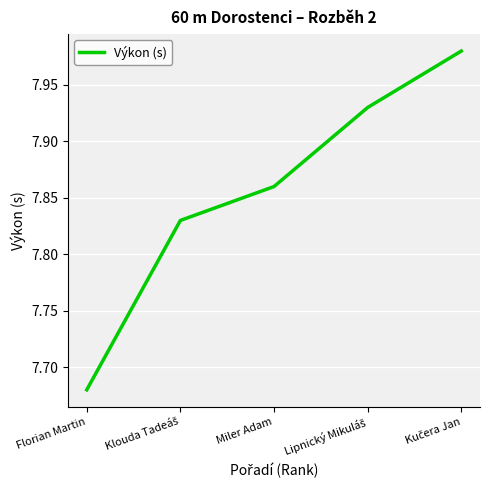

What position from the left is Florian Martin?

1